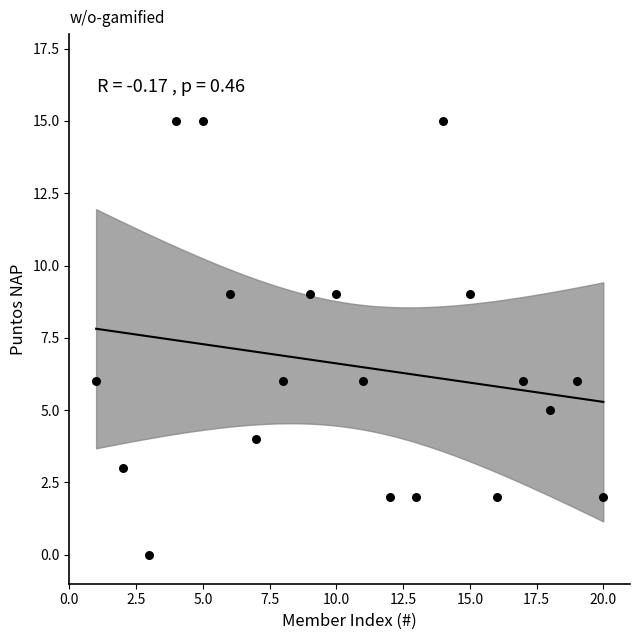

What is the range of Y values (max minus min)?

15